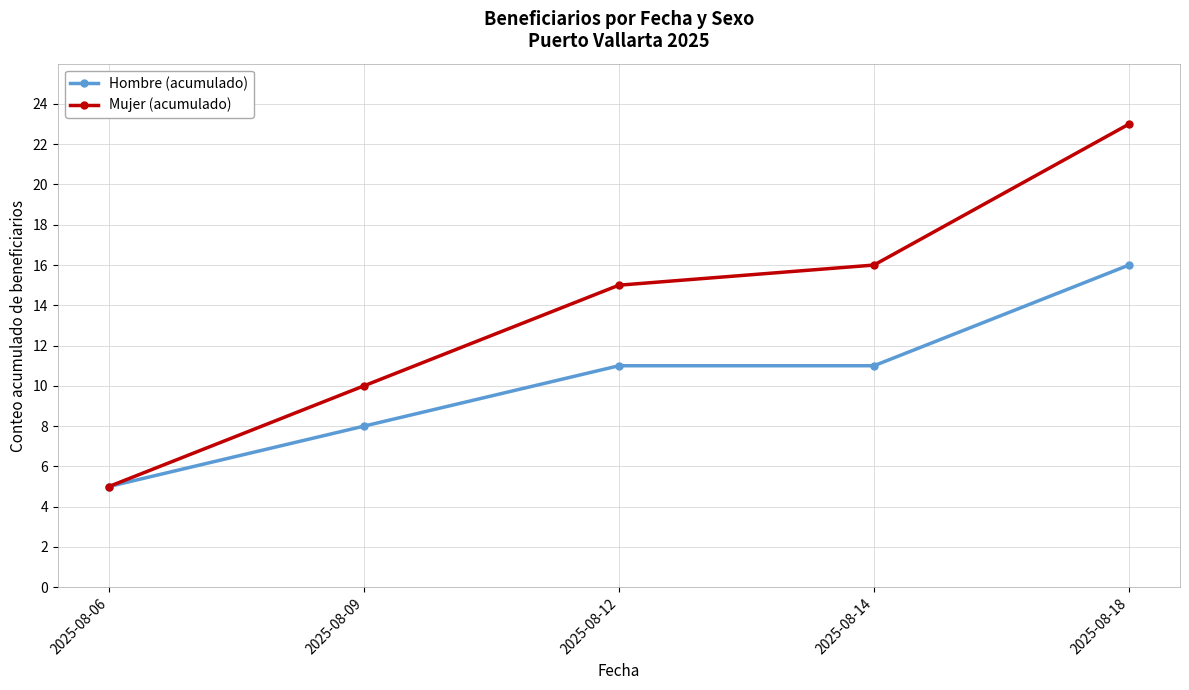

What is the value of the Mujer (acumulado) point at the 1st from the left?

5